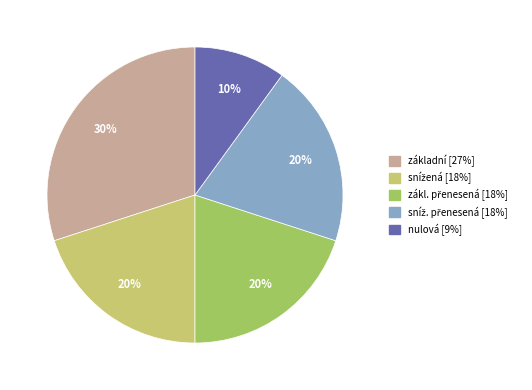

To the nearest percent, what is the average slice percentage?

20%